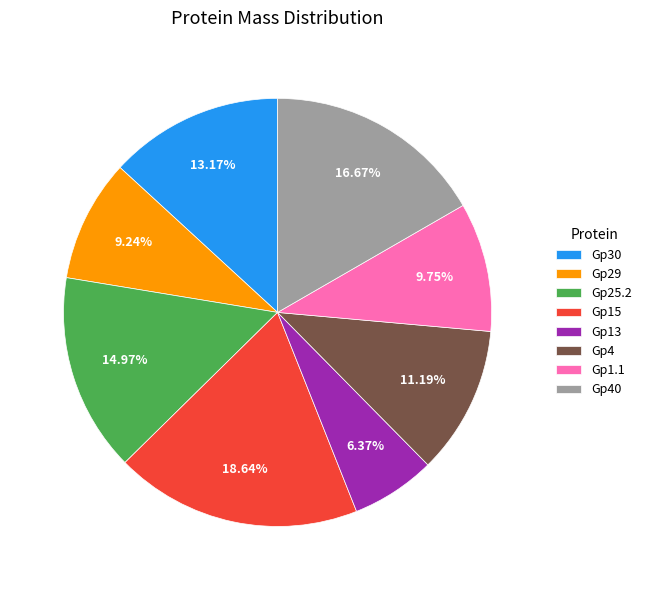

What percentage do Gp15 and Gp1.1 together represent?

28.4%